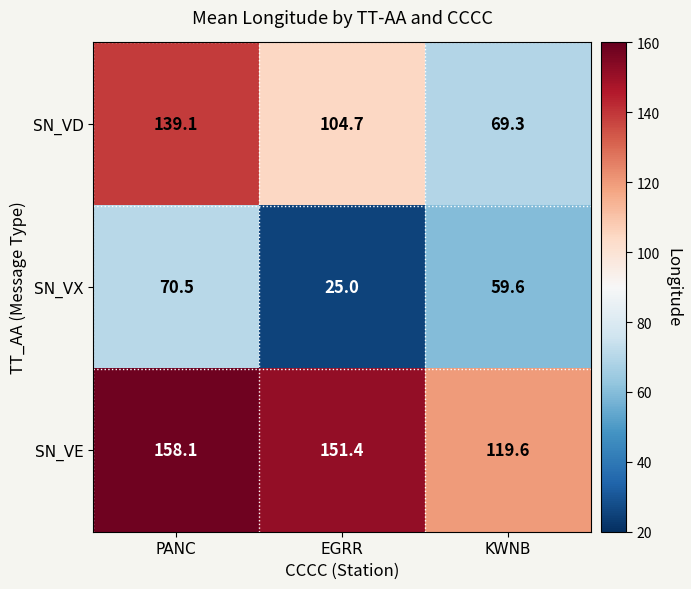

The SN_VE series shows 211.6 at KWNB. True or false?

False